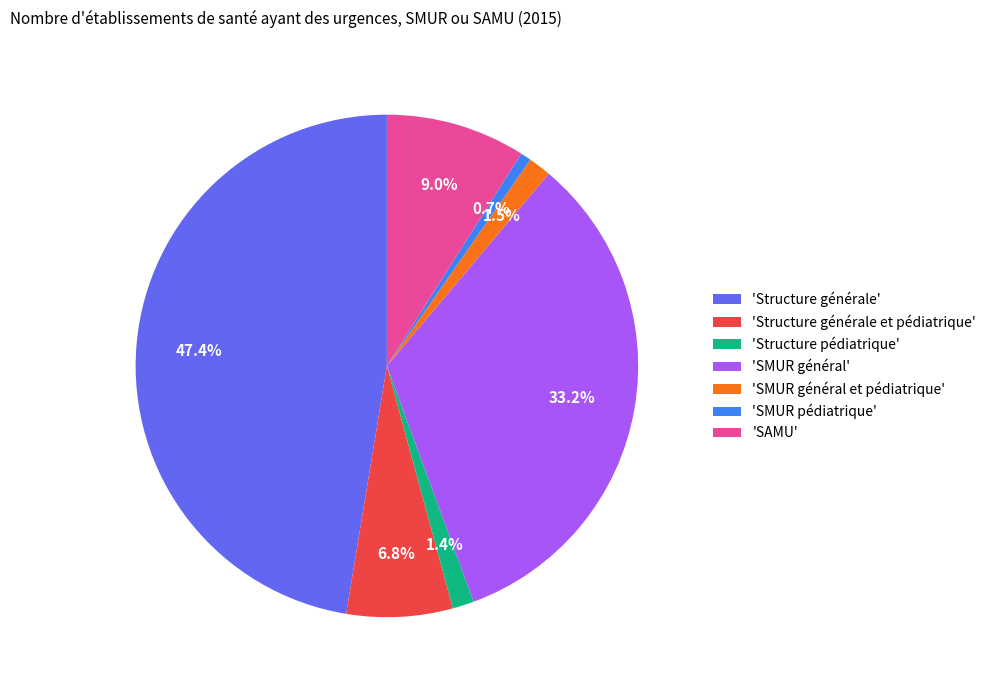

Which category has the smallest portion of the pie?

'SMUR pédiatrique'